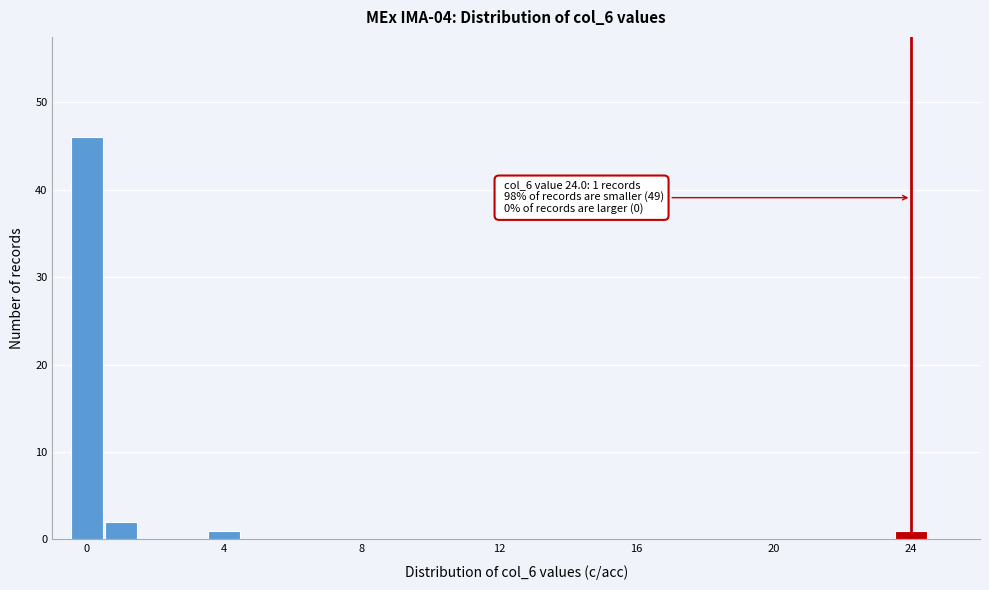

Around what value on the x-axis is the tallest bar? Give the approximate position of its centre, as read against the axis.

0.0